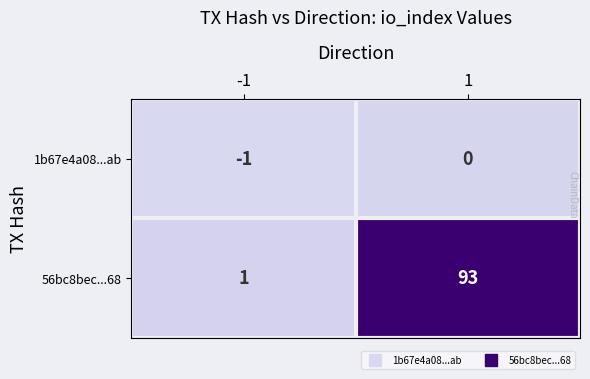

How many data points does each series have?

2